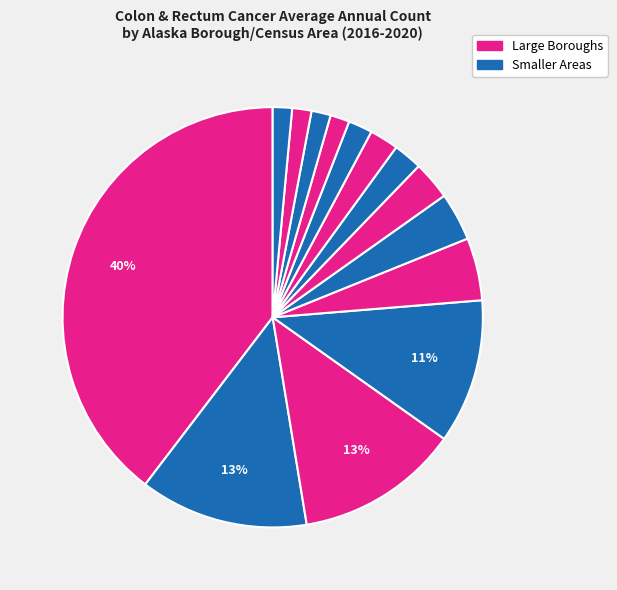

To the nearest percent, what is the average slice percentage?

7%